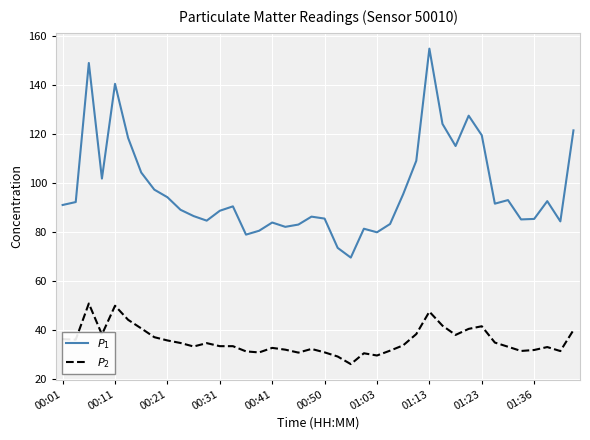

How many distinct data groups are displayed?

2